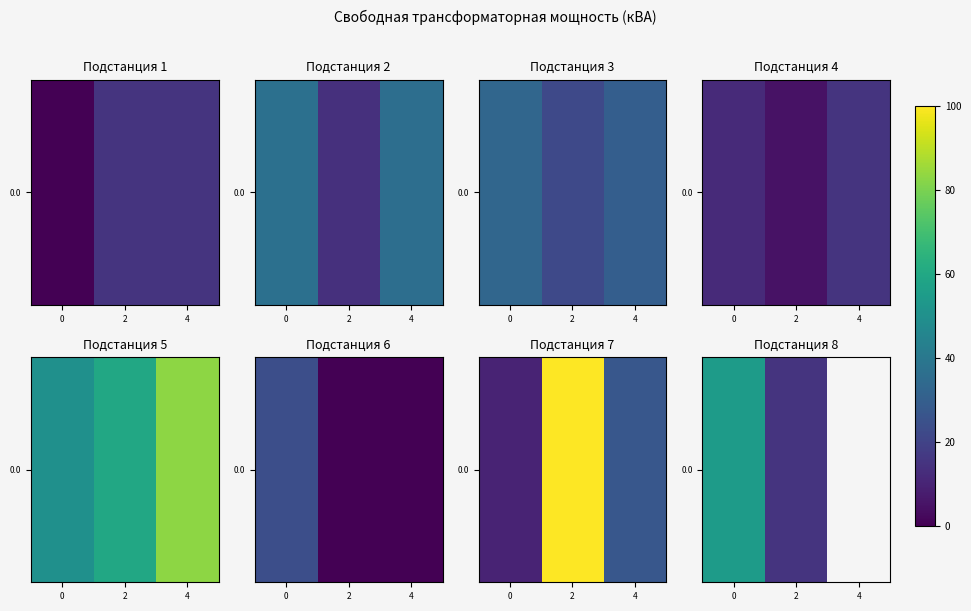

True or false: the data shows 15.0 at 2.

True